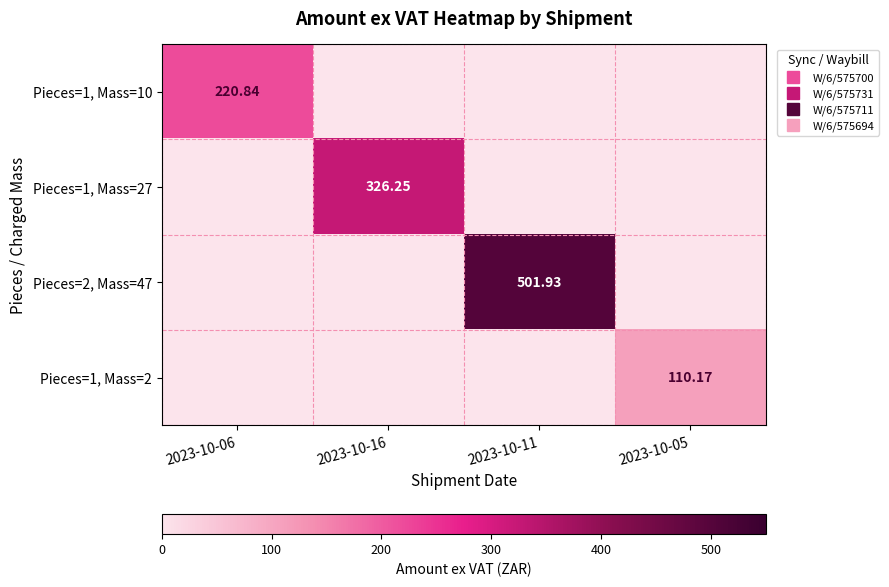

What is the maximum value shown in the chart?

501.9